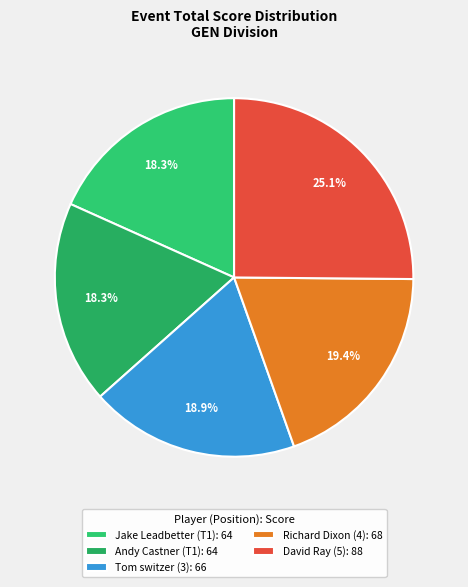

What percentage is the Jake Leadbetter (T1) slice, to the nearest percent?

18%